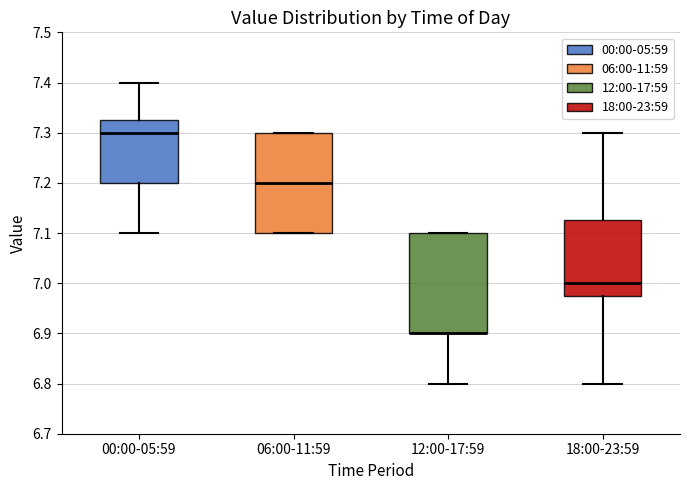

Reading left to right, read every box against the y-axis: the position of its median line, the range the box covers, and the ends of its whiskers. The values are not printed on the chart, so give them approximately, as read against the axis.

00:00-05:59: median 7.30, box 7.20 to 7.33, whiskers 7.10 to 7.40
06:00-11:59: median 7.20, box 7.10 to 7.30, whiskers 7.10 to 7.30
12:00-17:59: median 6.90 (drawn on the box's lower edge), box 6.90 to 7.10, whiskers 6.80 to 7.10
18:00-23:59: median 7.00, box 6.98 to 7.13, whiskers 6.80 to 7.30